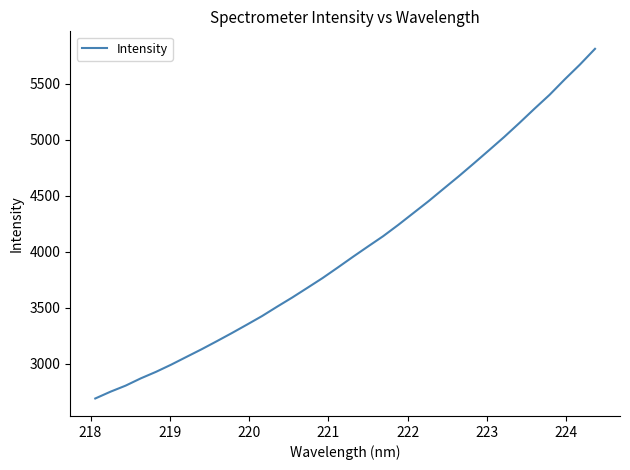

What is the difference between the maximum and minimum values?

3122.3